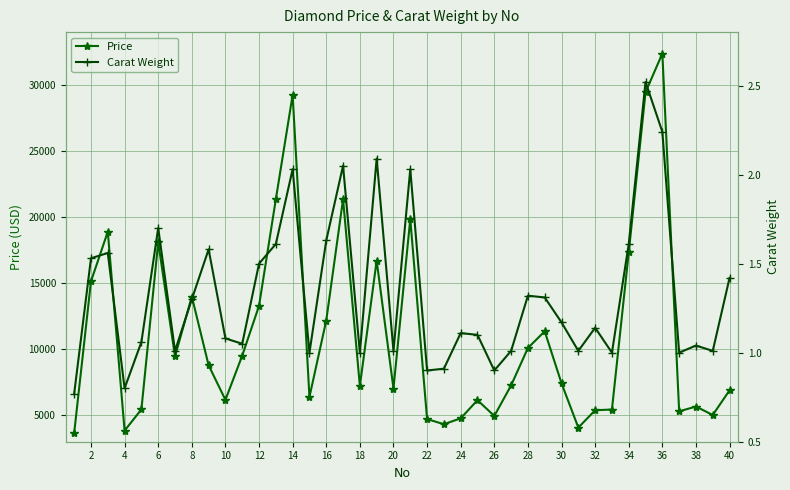

What is the difference between the second highest and second lowest values in the Price series?

25614